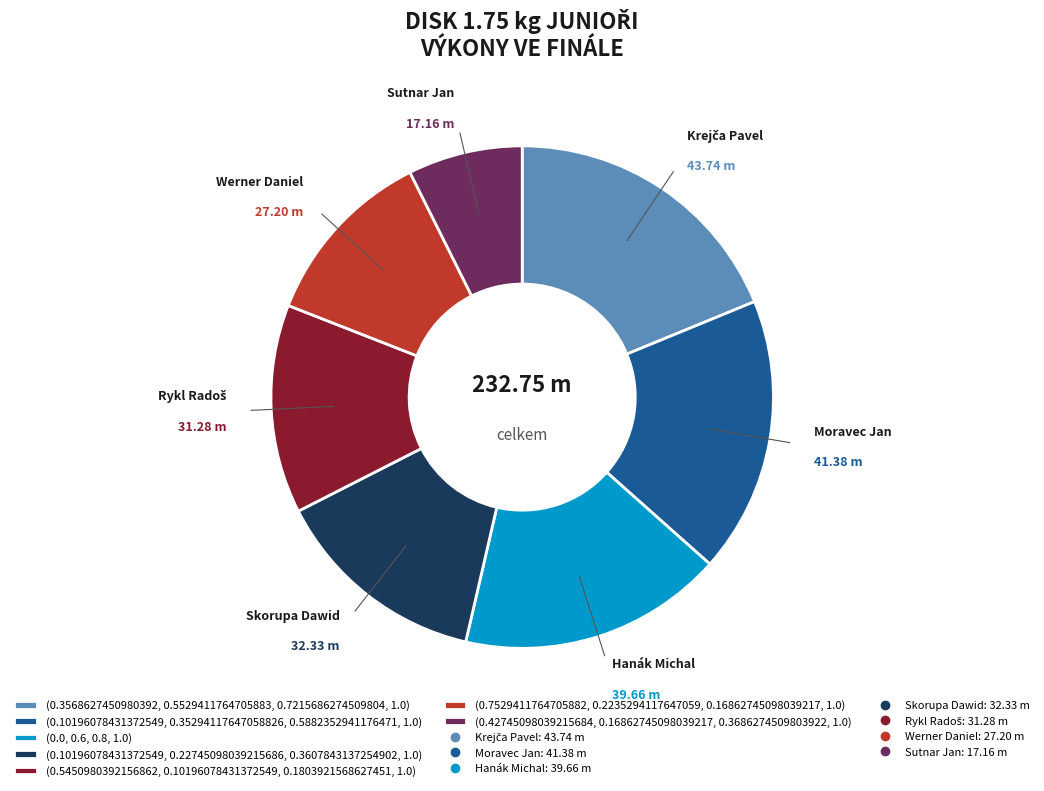

Does any single category account for the majority?

No